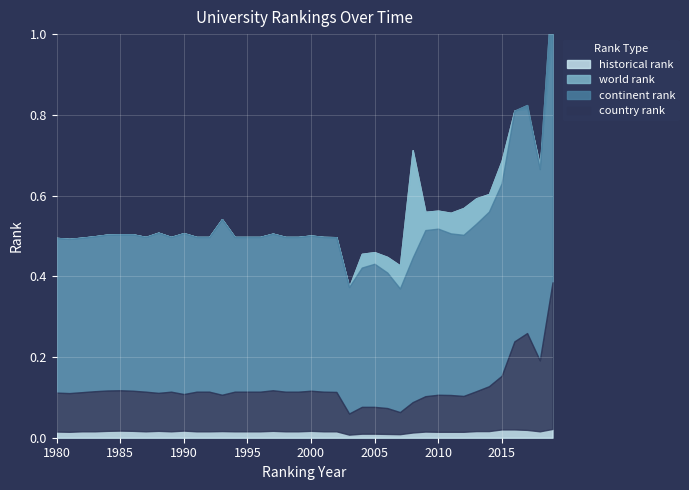

At which label is country rank closest to 25?

1981